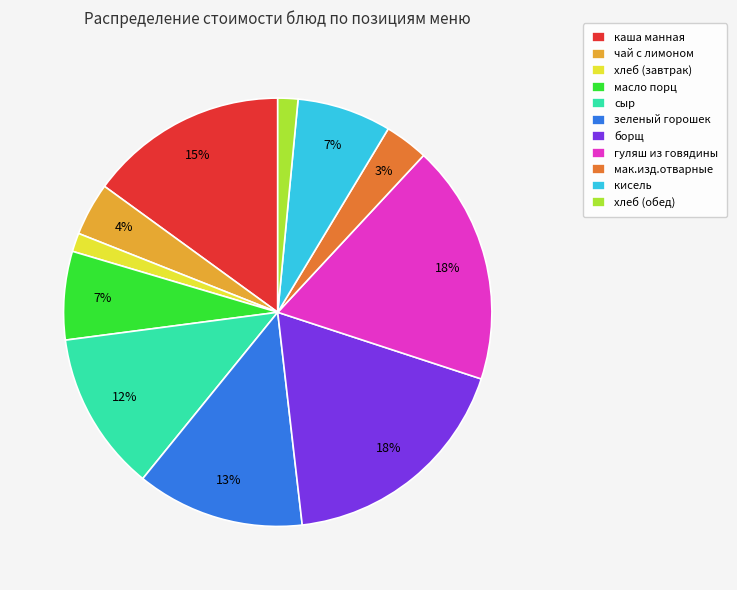

Count the number of slices in the pie.

11